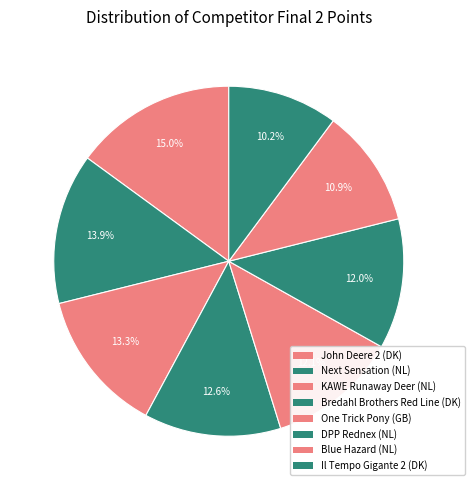

How many segments does this pie chart have?

8